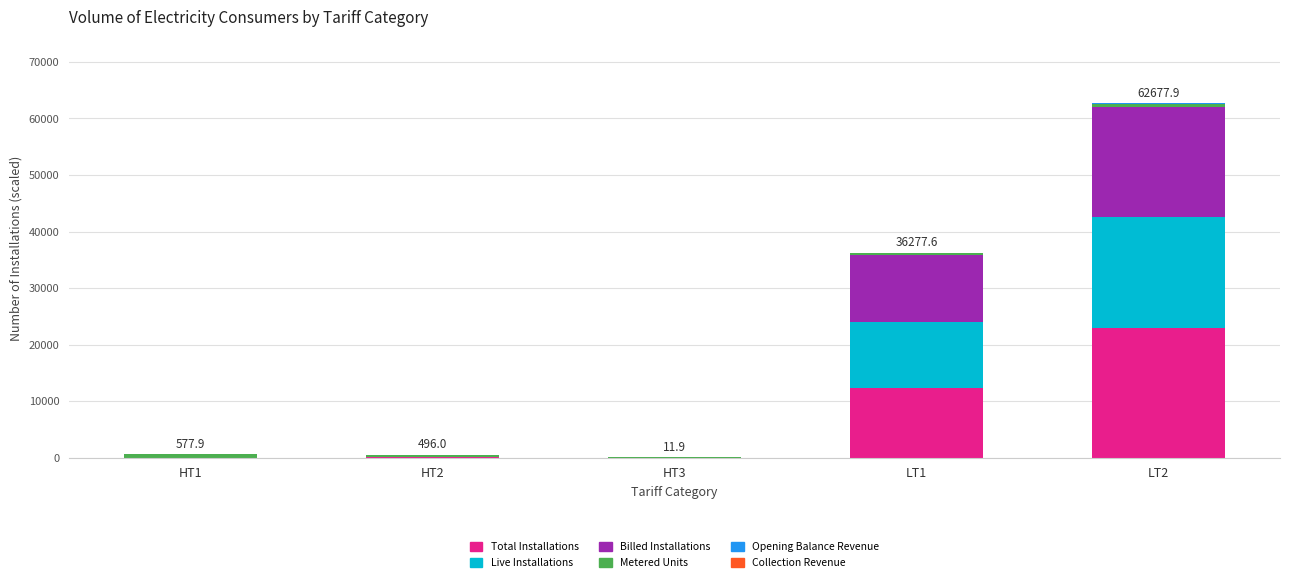

What is the average value of the Total Installations series?

7038.4